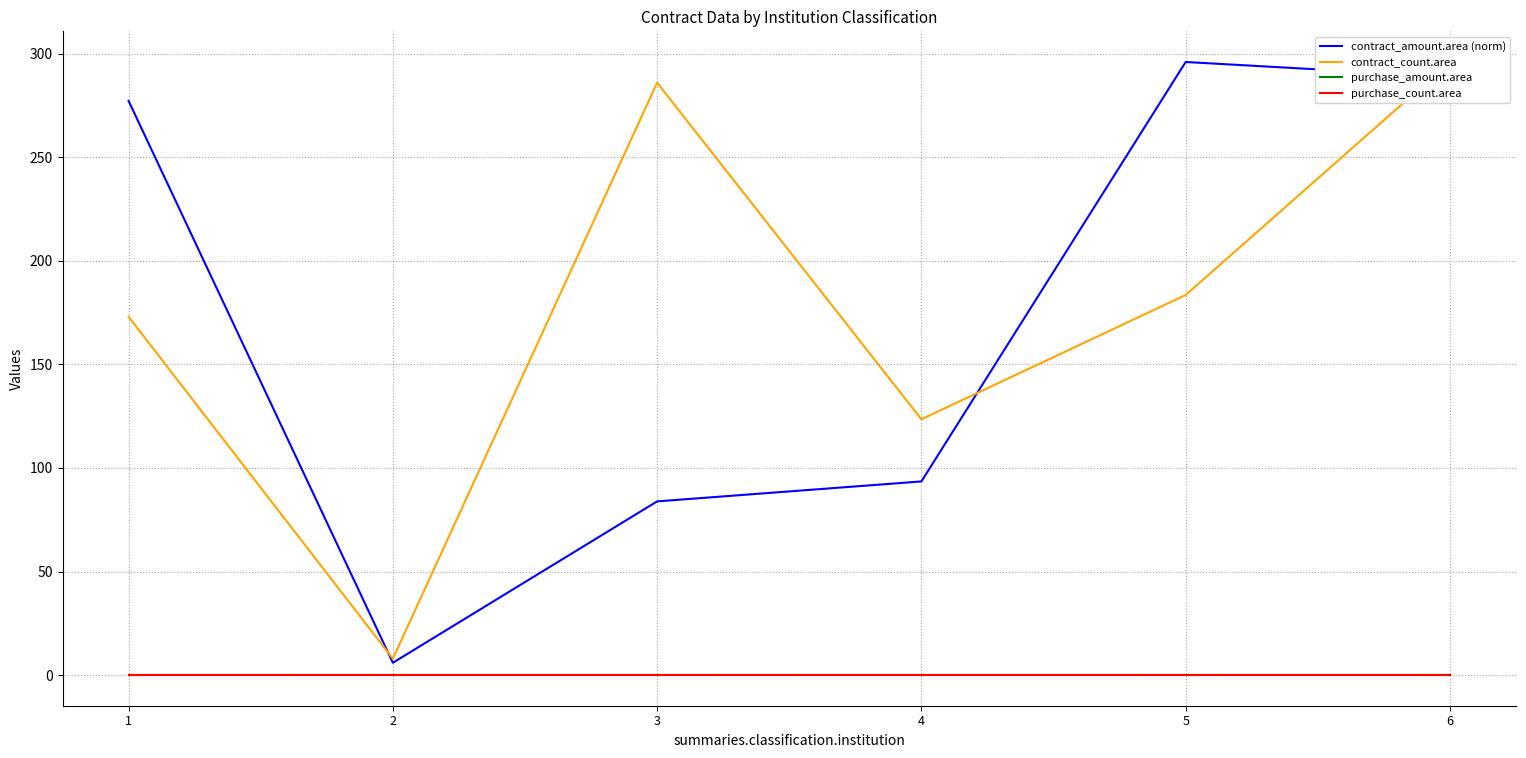

True or false: contract_count.area has a value of 452.9 at 6.

False